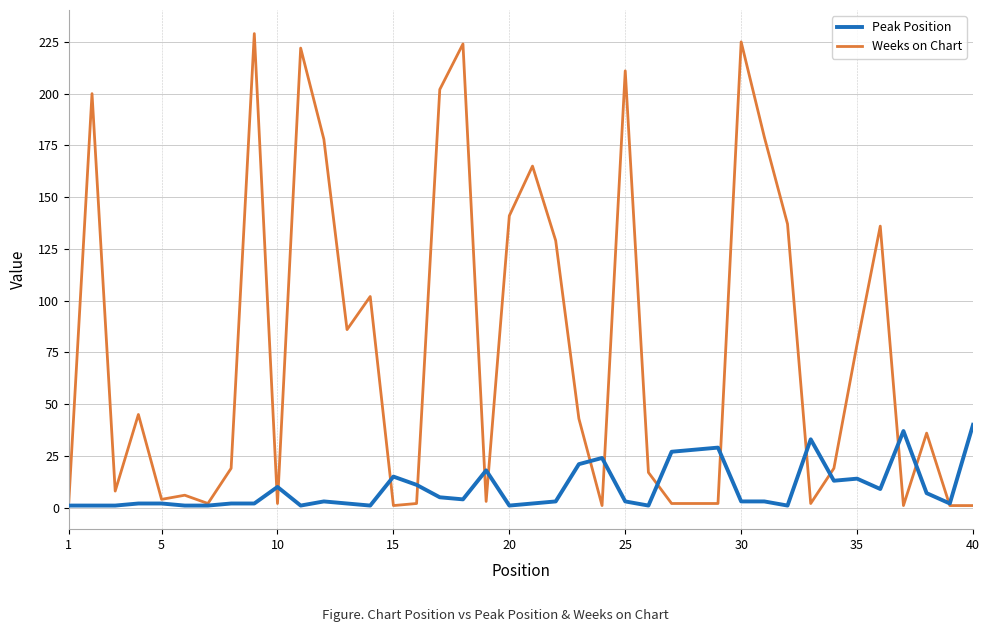

Which series has the widest spread of values?

Weeks on Chart